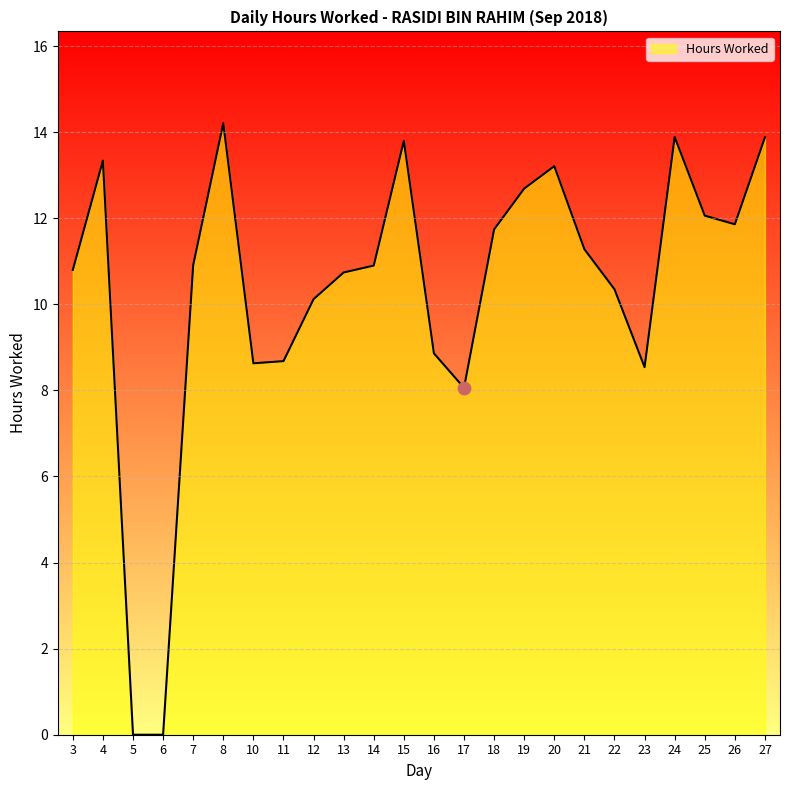

Which has a higher value, 19 or 13?

19